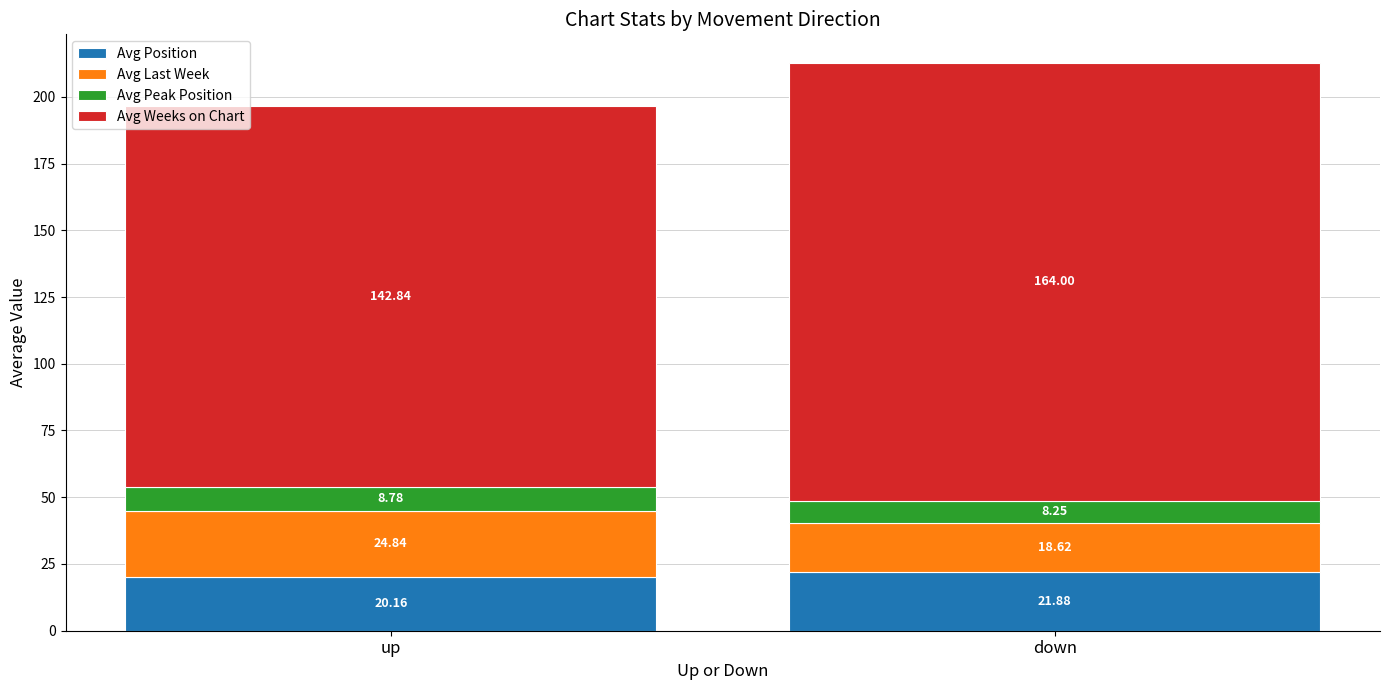

At which label is Avg Position closest to 21?

up